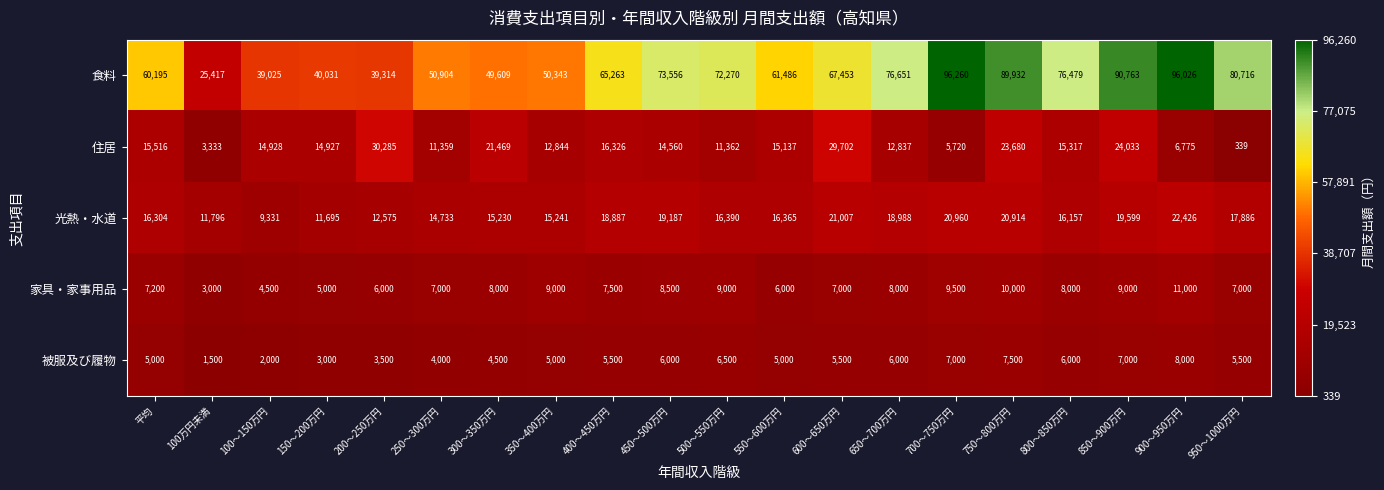

What is the maximum value for 光熱・水道?

22426